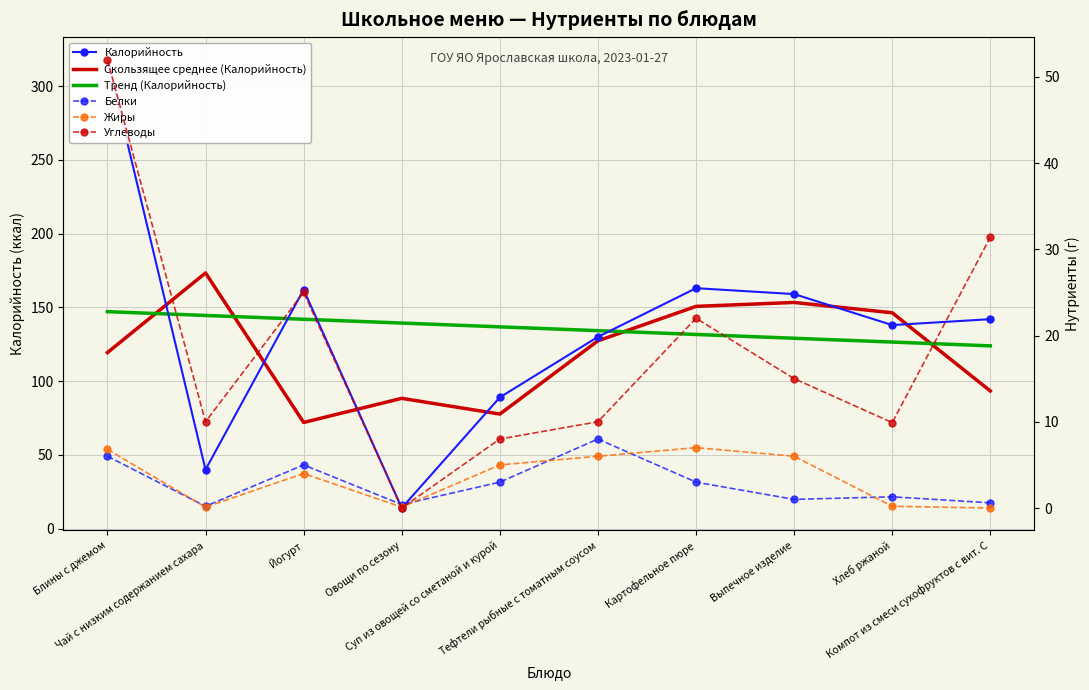

True or false: Белки and Скользящее среднее (Калорийность) intersect in this chart.

False